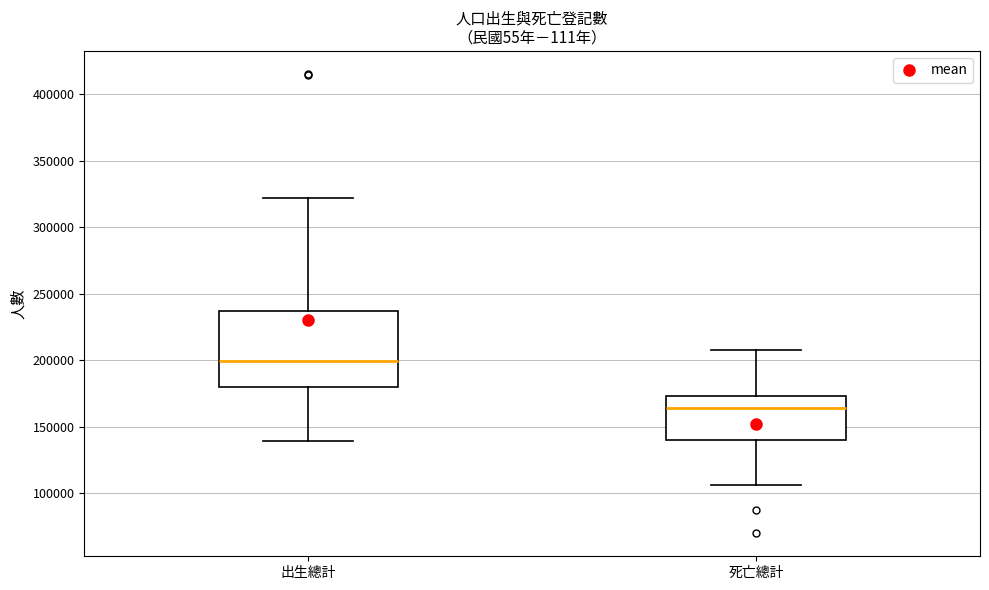

Reading left to right, transcribe this box plot: for each box, give where its median line is, the range the box spans, and where its two whiskers end, as read against the y-axis. The values are not printed on the chart, so give them approximately, as read against the axis.

出生總計: median 200000, box 180000 to 235000, whiskers 140000 to 320000
死亡總計: median 165000, box 140000 to 175000, whiskers 105000 to 205000